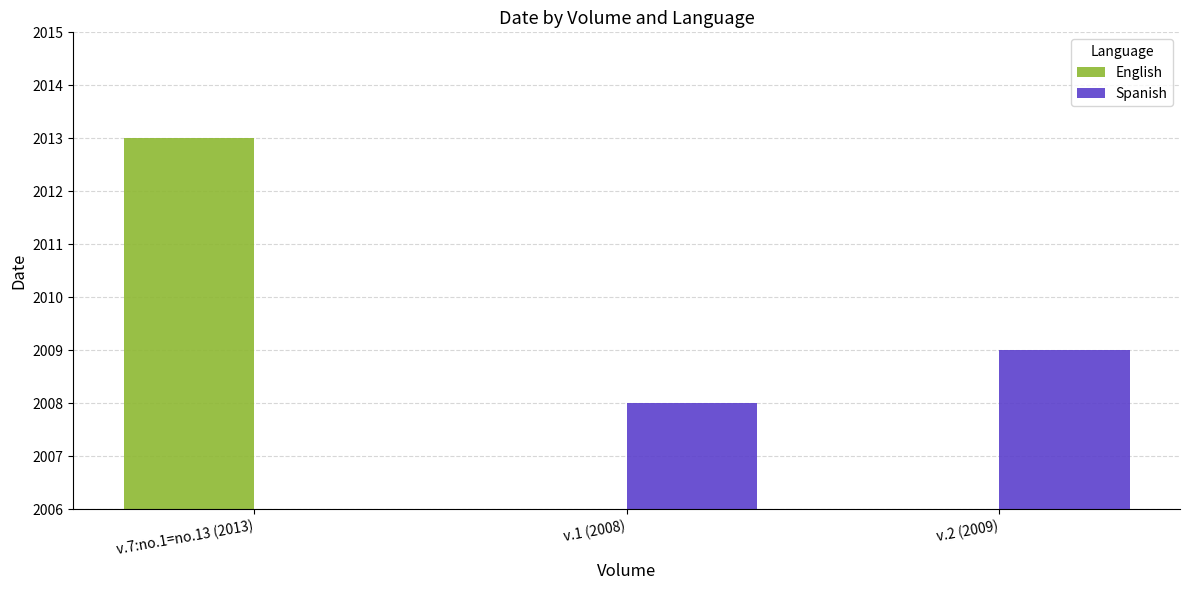

Rank the series at v.7:no.1=no.13 (2013) from highest to lowest value.

English, Spanish